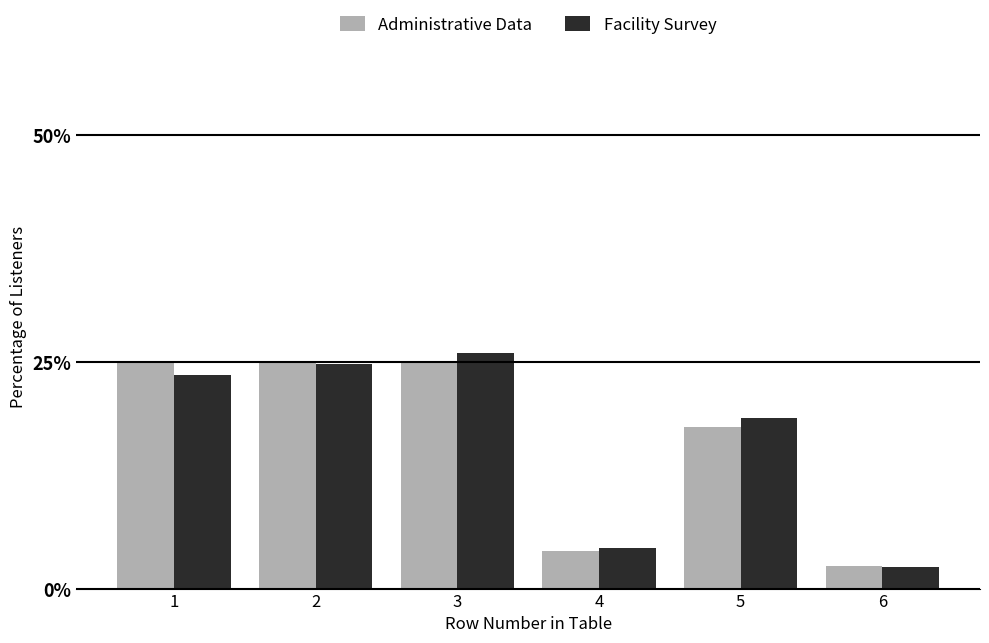

How many values in the Administrative Data series exceed 25?

3